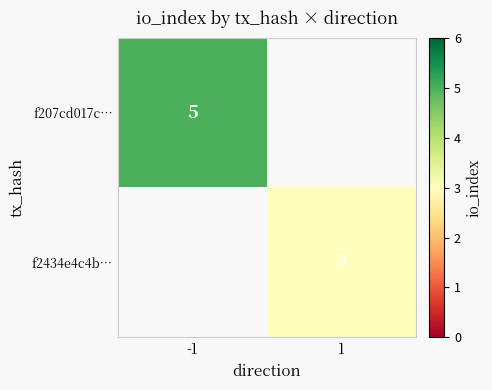

At how many categories does at least one series exceed 4?

1